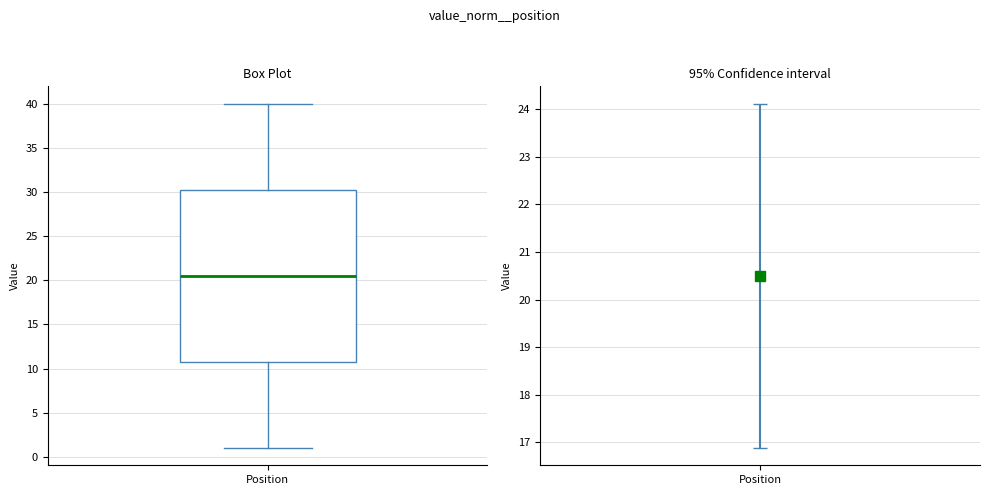

Read this box plot against the y-axis: the position of the median line, the range covered by the box, and the ends of both whiskers. The values are not printed on the chart, so give them approximately, as read against the axis.

median 20.5, box 11.0 to 30.5, whiskers 1.0 to 40.0